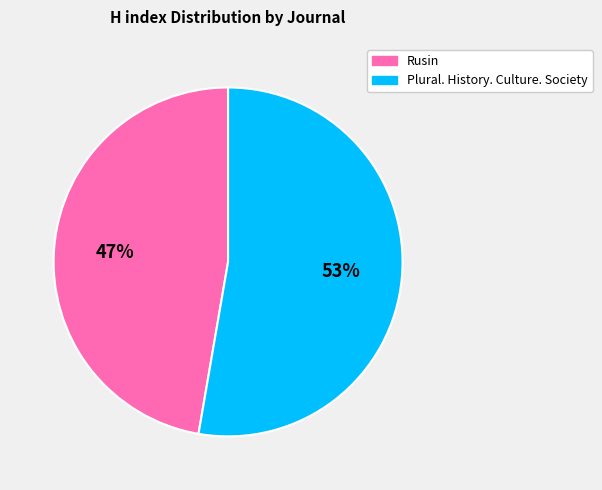

Approximately how many times larger is the value at Plural. History. Culture. Society compared to Rusin?

1.1